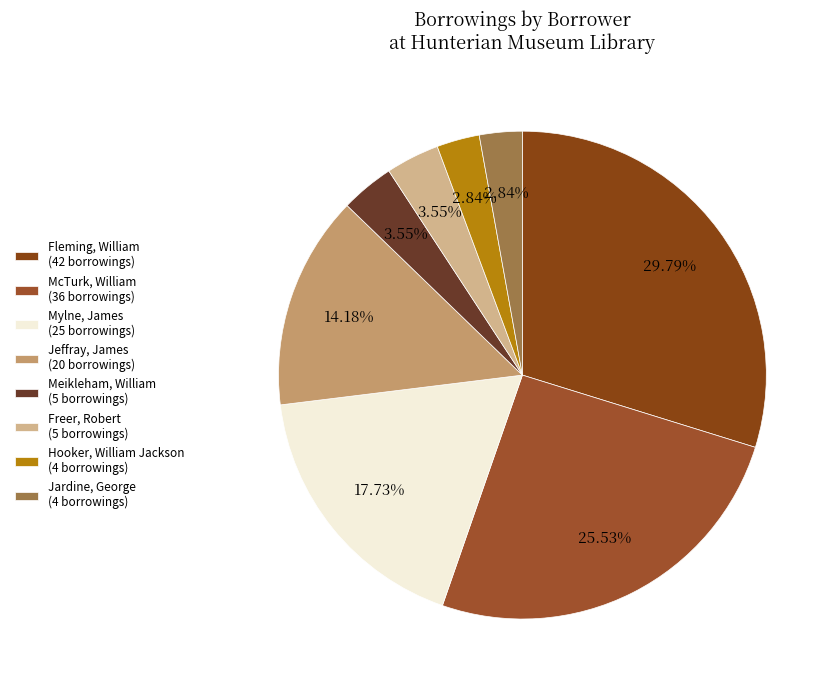

To the nearest percent, what is the difference between the largest and smallest slice percentages?

27%